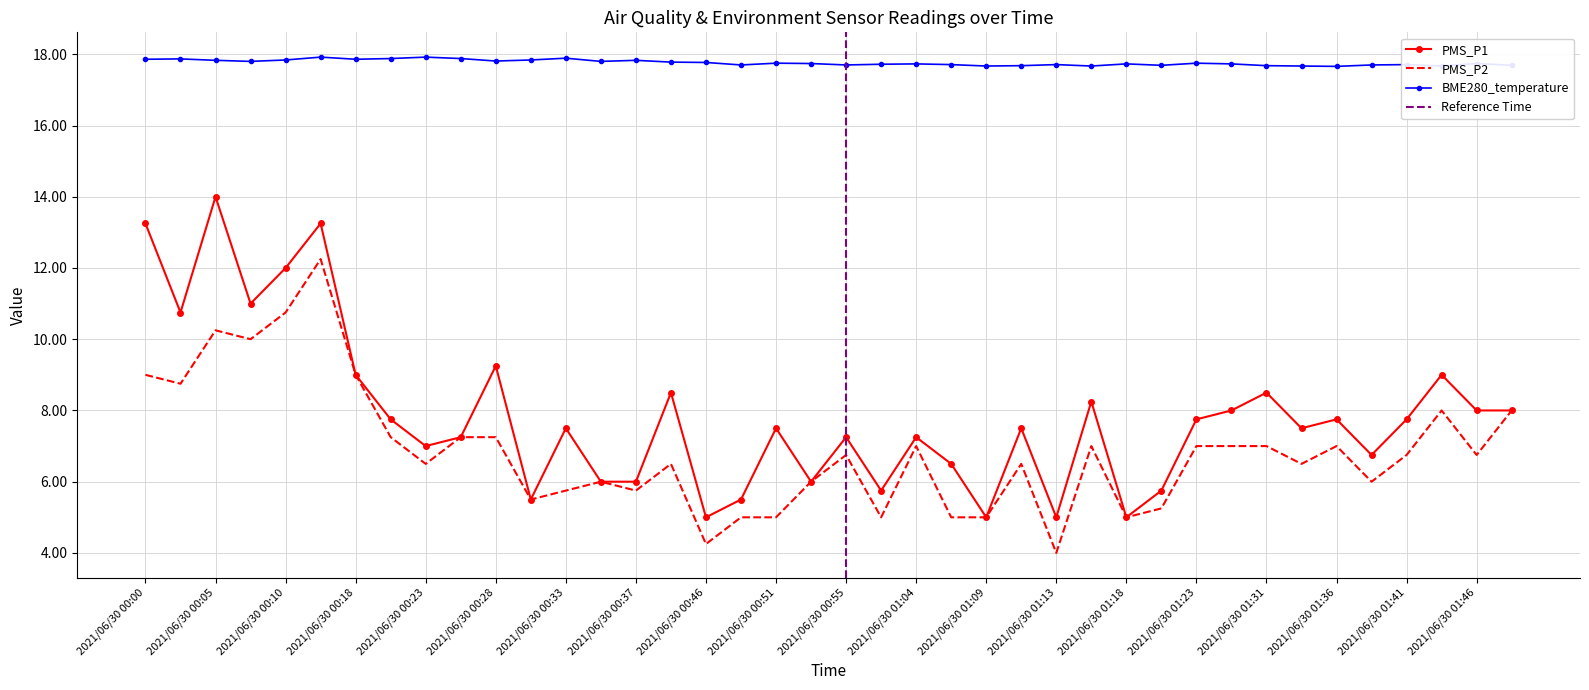

Reading right to left, extract all data points from this chart.

PMS_P1: 2021/06/30 01:49=8.0	2021/06/30 01:46=8.0	2021/06/30 01:44=9.0	2021/06/30 01:41=7.8	2021/06/30 01:39=6.8	2021/06/30 01:36=7.8	2021/06/30 01:34=7.5	2021/06/30 01:31=8.5	2021/06/30 01:26=8.0	2021/06/30 01:23=7.8	2021/06/30 01:21=5.8	2021/06/30 01:18=5.0	2021/06/30 01:16=8.2	2021/06/30 01:13=5.0	2021/06/30 01:11=7.5	2021/06/30 01:09=5.0	2021/06/30 01:06=6.5	2021/06/30 01:04=7.2	2021/06/30 01:01=5.8	2021/06/30 00:55=7.2	2021/06/30 00:53=6.0	2021/06/30 00:51=7.5	2021/06/30 00:48=5.5	2021/06/30 00:46=5.0	2021/06/30 00:40=8.5	2021/06/30 00:37=6.0	2021/06/30 00:35=6.0	2021/06/30 00:33=7.5	2021/06/30 00:30=5.5	2021/06/30 00:28=9.2	2021/06/30 00:25=7.2	2021/06/30 00:23=7.0	2021/06/30 00:21=7.8	2021/06/30 00:18=9.0	2021/06/30 00:16=13.2	2021/06/30 00:10=12.0	2021/06/30 00:07=11.0	2021/06/30 00:05=14.0	2021/06/30 00:03=10.8	2021/06/30 00:00=13.2
PMS_P2: 2021/06/30 01:49=8.0	2021/06/30 01:46=6.8	2021/06/30 01:44=8.0	2021/06/30 01:41=6.8	2021/06/30 01:39=6.0	2021/06/30 01:36=7.0	2021/06/30 01:34=6.5	2021/06/30 01:31=7.0	2021/06/30 01:26=7.0	2021/06/30 01:23=7.0	2021/06/30 01:21=5.2	2021/06/30 01:18=5.0	2021/06/30 01:16=7.0	2021/06/30 01:13=4.0	2021/06/30 01:11=6.5	2021/06/30 01:09=5.0	2021/06/30 01:06=5.0	2021/06/30 01:04=7.0	2021/06/30 01:01=5.0	2021/06/30 00:55=6.8	2021/06/30 00:53=6.0	2021/06/30 00:51=5.0	2021/06/30 00:48=5.0	2021/06/30 00:46=4.2	2021/06/30 00:40=6.5	2021/06/30 00:37=5.8	2021/06/30 00:35=6.0	2021/06/30 00:33=5.8	2021/06/30 00:30=5.5	2021/06/30 00:28=7.2	2021/06/30 00:25=7.2	2021/06/30 00:23=6.5	2021/06/30 00:21=7.2	2021/06/30 00:18=9.0	2021/06/30 00:16=12.2	2021/06/30 00:10=10.8	2021/06/30 00:07=10.0	2021/06/30 00:05=10.2	2021/06/30 00:03=8.8	2021/06/30 00:00=9.0
BME280_temperature: 2021/06/30 01:49=17.7	2021/06/30 01:46=17.7	2021/06/30 01:44=17.7	2021/06/30 01:41=17.7	2021/06/30 01:39=17.7	2021/06/30 01:36=17.7	2021/06/30 01:34=17.7	2021/06/30 01:31=17.7	2021/06/30 01:26=17.7	2021/06/30 01:23=17.8	2021/06/30 01:21=17.7	2021/06/30 01:18=17.7	2021/06/30 01:16=17.7	2021/06/30 01:13=17.7	2021/06/30 01:11=17.7	2021/06/30 01:09=17.7	2021/06/30 01:06=17.7	2021/06/30 01:04=17.7	2021/06/30 01:01=17.7	2021/06/30 00:55=17.7	2021/06/30 00:53=17.7	2021/06/30 00:51=17.8	2021/06/30 00:48=17.7	2021/06/30 00:46=17.8	2021/06/30 00:40=17.8	2021/06/30 00:37=17.8	2021/06/30 00:35=17.8	2021/06/30 00:33=17.9	2021/06/30 00:30=17.8	2021/06/30 00:28=17.8	2021/06/30 00:25=17.9	2021/06/30 00:23=17.9	2021/06/30 00:21=17.9	2021/06/30 00:18=17.9	2021/06/30 00:16=17.9	2021/06/30 00:10=17.8	2021/06/30 00:07=17.8	2021/06/30 00:05=17.8	2021/06/30 00:03=17.9	2021/06/30 00:00=17.9